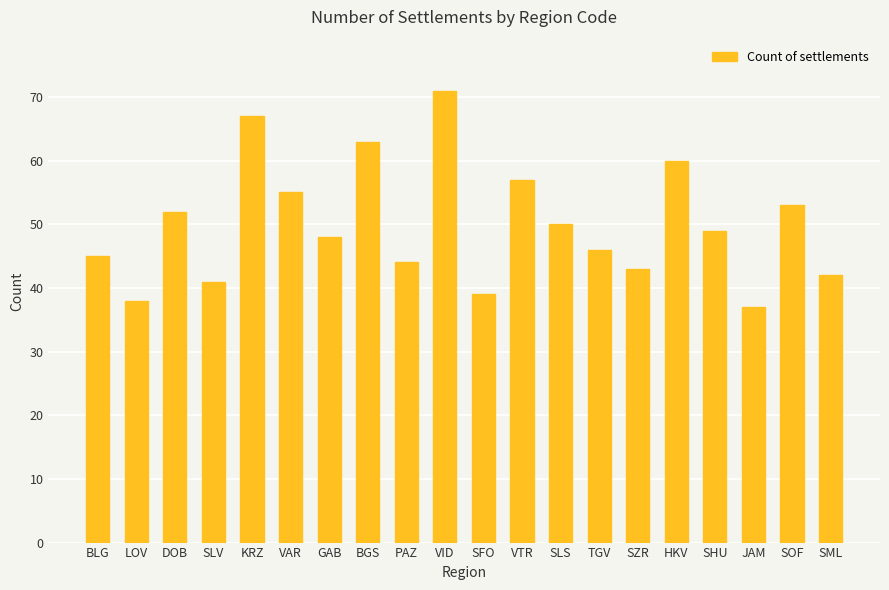

Rank the categories by value from lowest to highest.

JAM, LOV, SFO, SLV, SML, SZR, PAZ, BLG, TGV, GAB, SHU, SLS, DOB, SOF, VAR, VTR, HKV, BGS, KRZ, VID